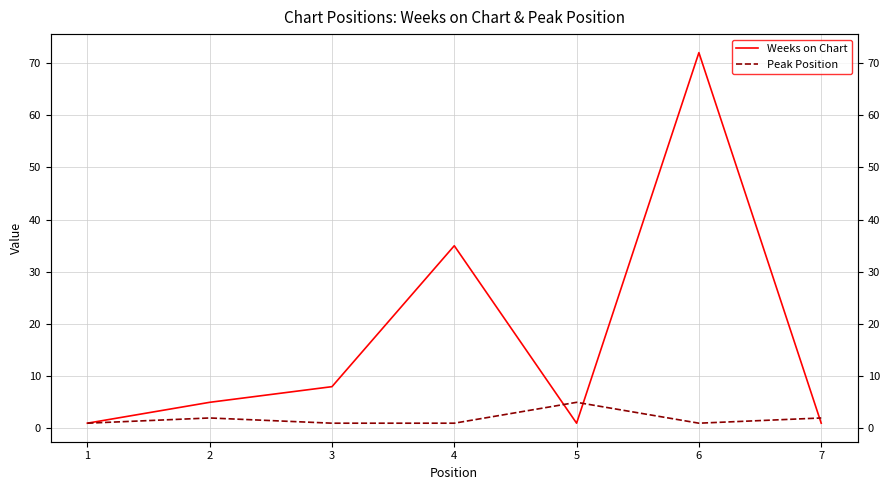

What is the maximum value shown in the chart?

72